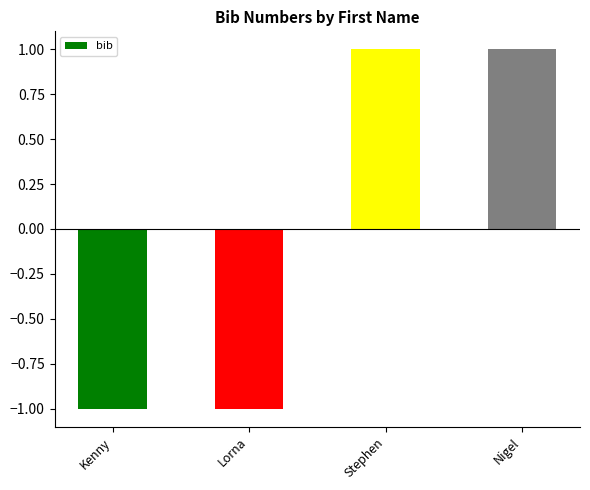

Between Nigel and Kenny, which is larger?

Nigel